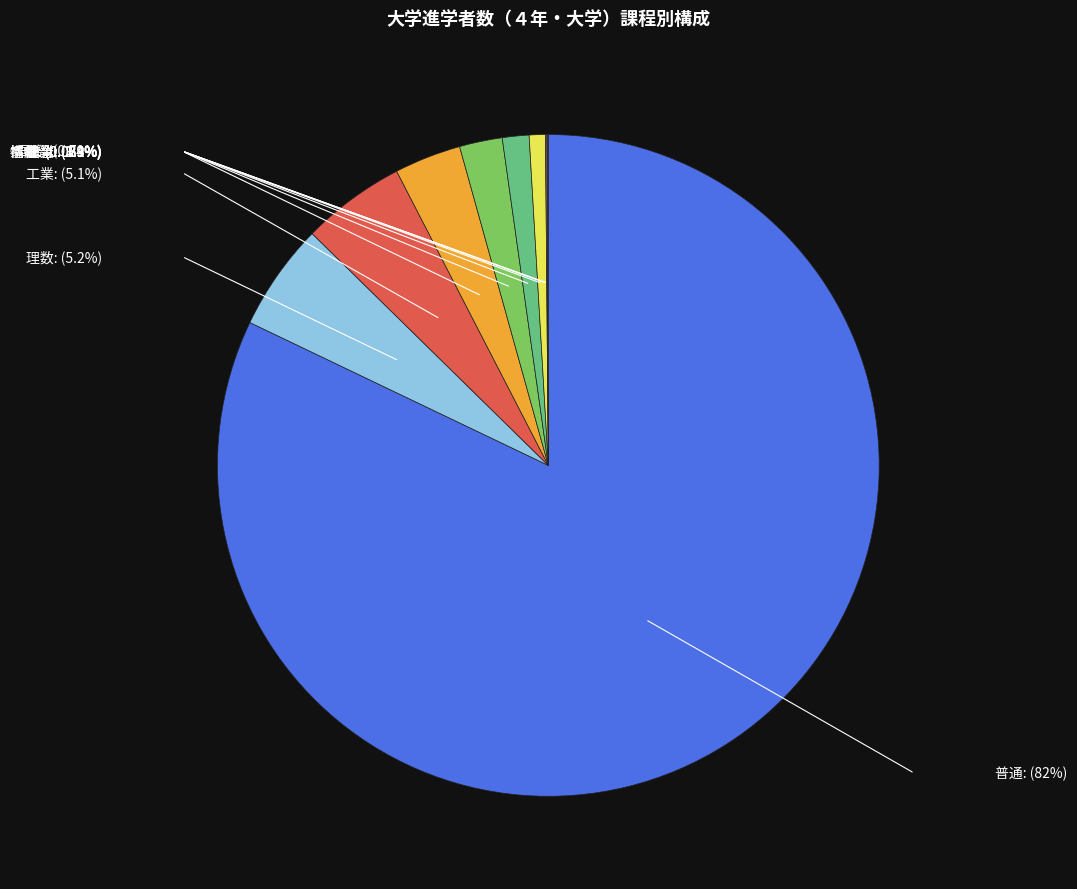

Does any single category account for the majority?

Yes